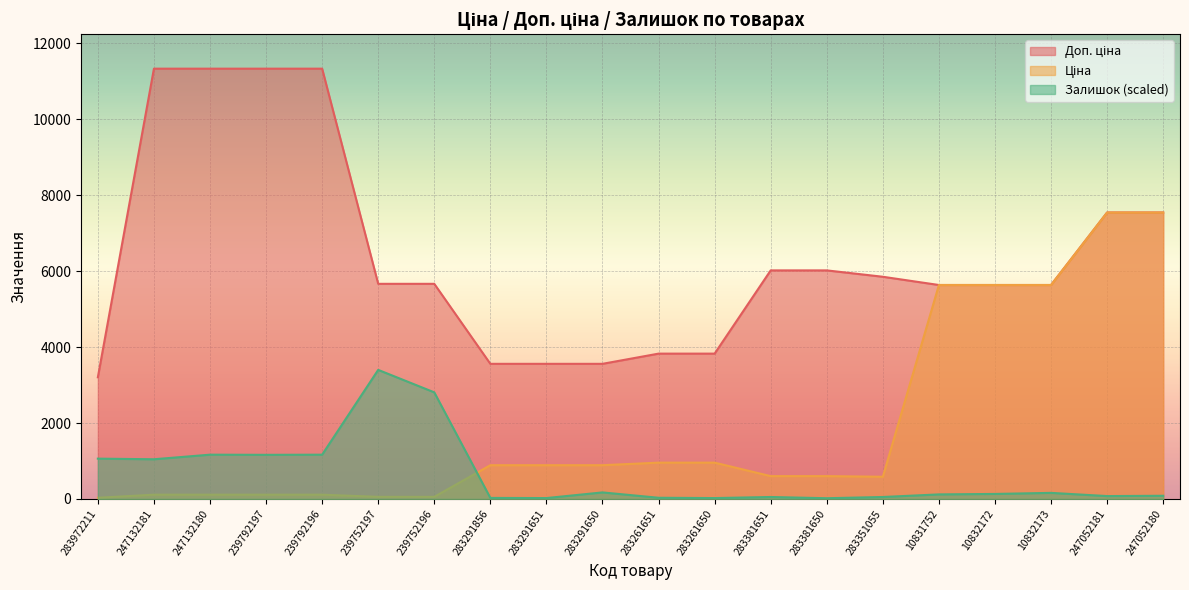

True or false: Доп. ціна has a value of 2759.7 at 247052181.

False